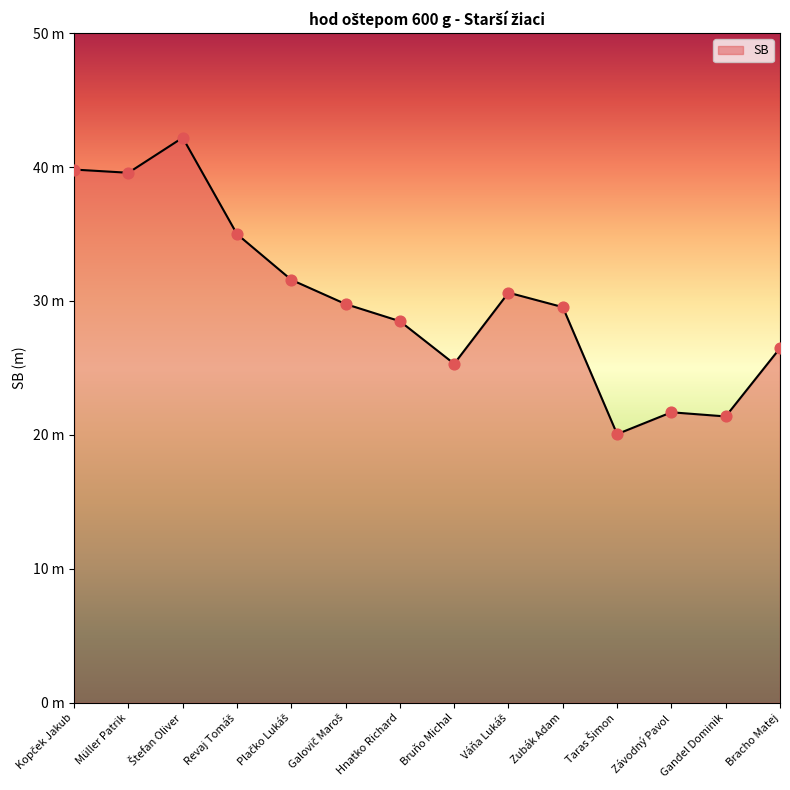

Is this an area chart (filled region under the line)?

Yes